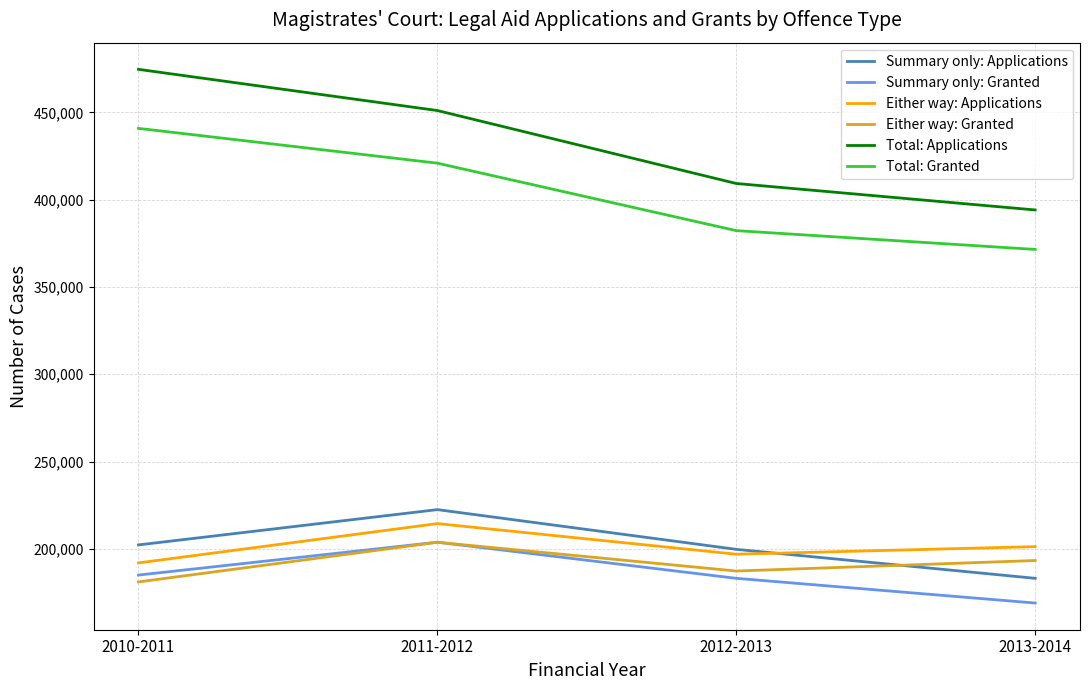

Which series changed the most between 2010-2011 and 2012-2013?

Total: Applications